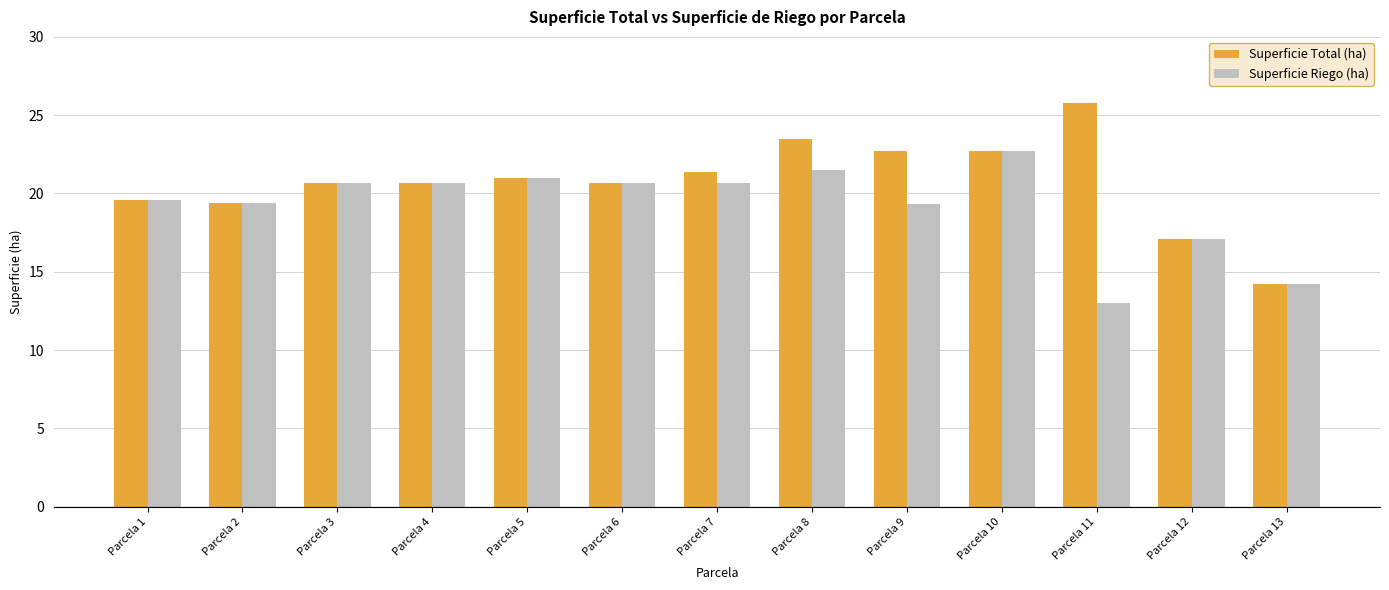

What is the sum of all Superficie Total (ha) values?

269.5